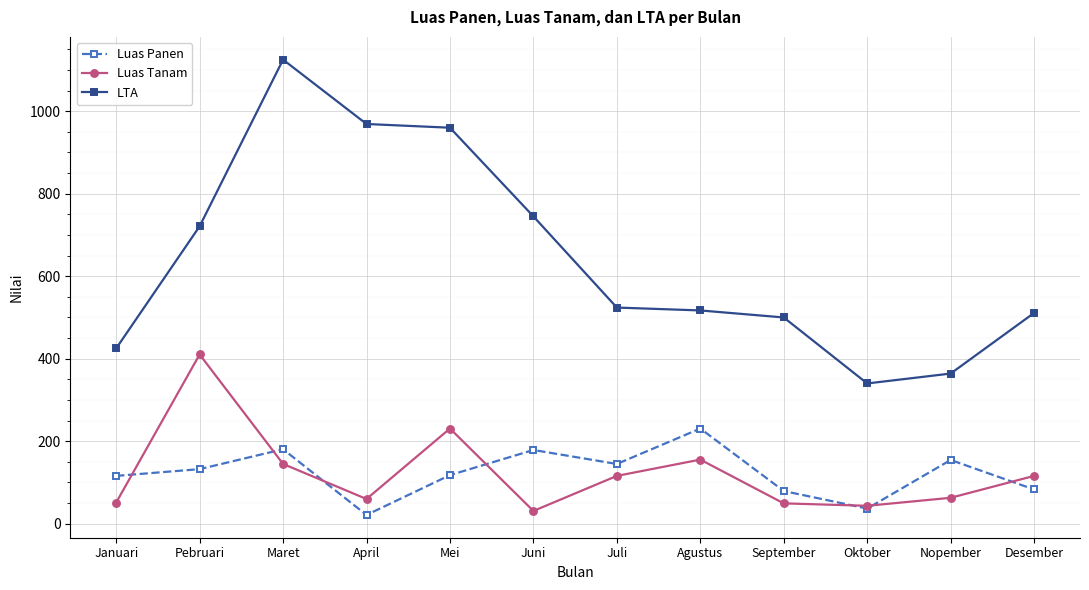

Which series has the largest total across all categories?

LTA